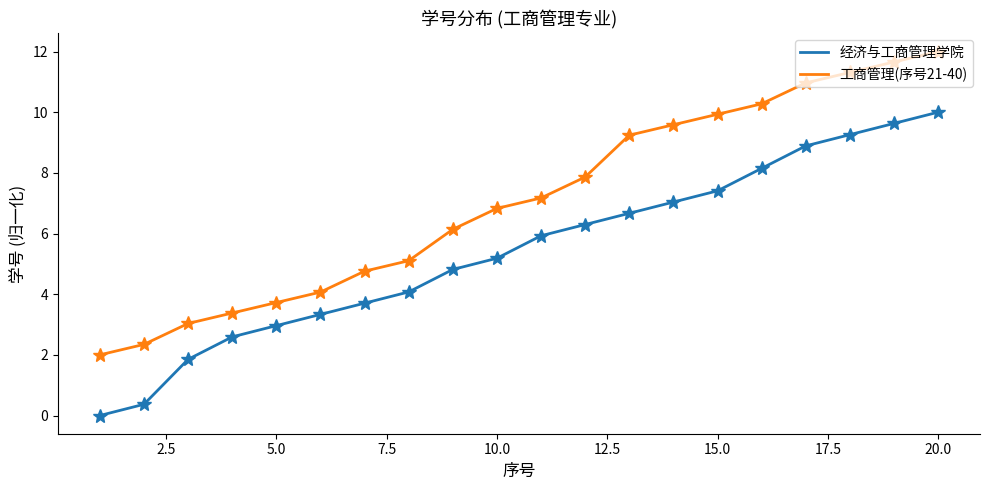

Rank the series by their maximum value, from highest to lowest.

工商管理(序号21-40), 经济与工商管理学院